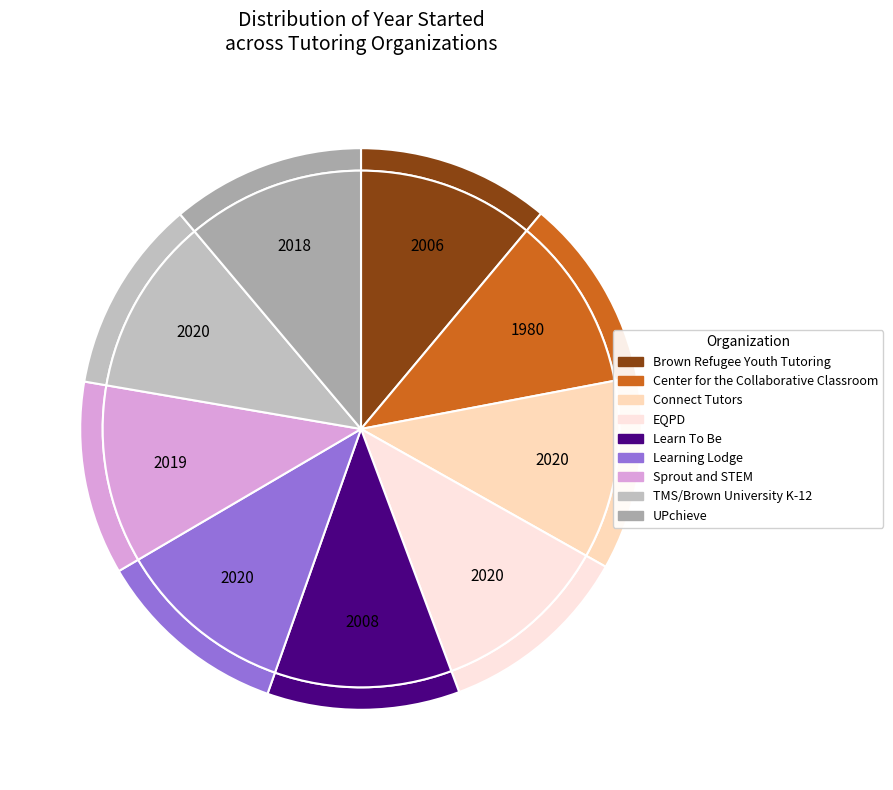

Count the number of slices in the pie.

9